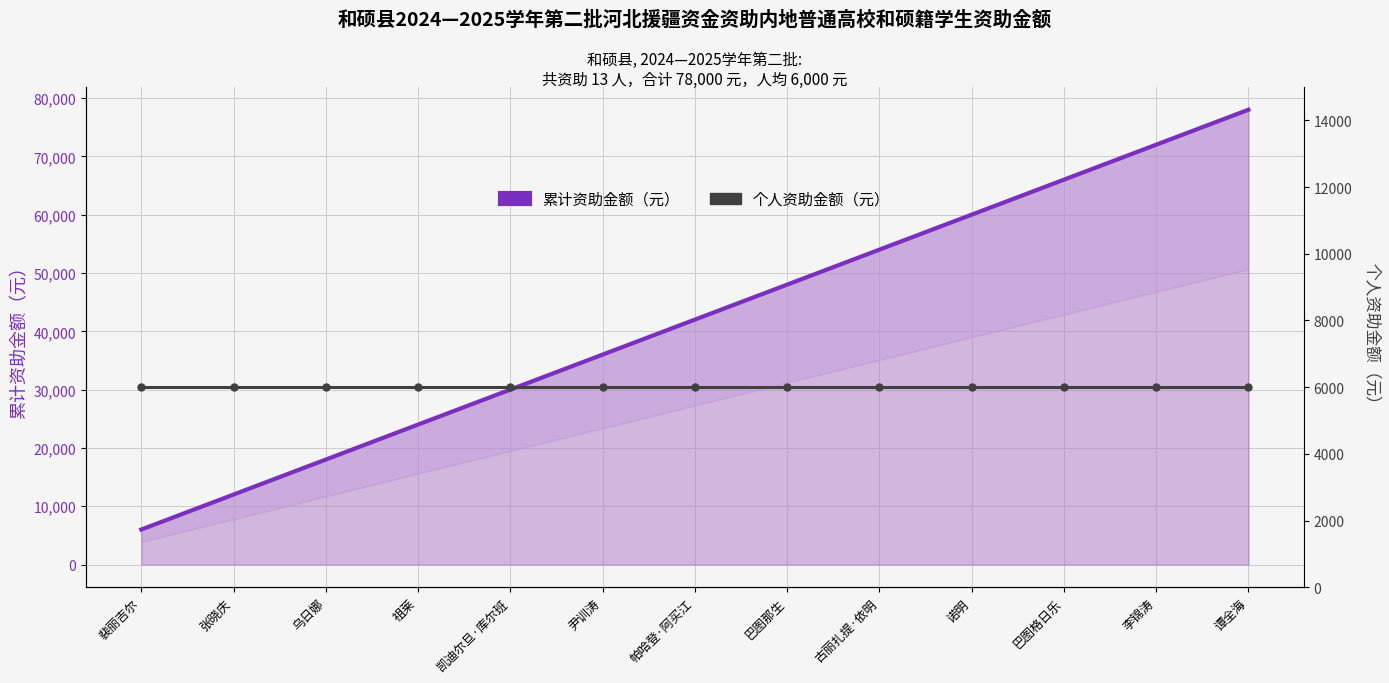

Rank the categories by 个人资助金额（元） value from highest to lowest.

裴丽吉尔, 张晓庆, 乌日娜, 祖莱, 凯迪尔旦·库尔班, 尹训涛, 帕哈登·阿买江, 巴图那生, 古丽扎提·依明, 诺明, 巴图格日乐, 李锦涛, 谭全海